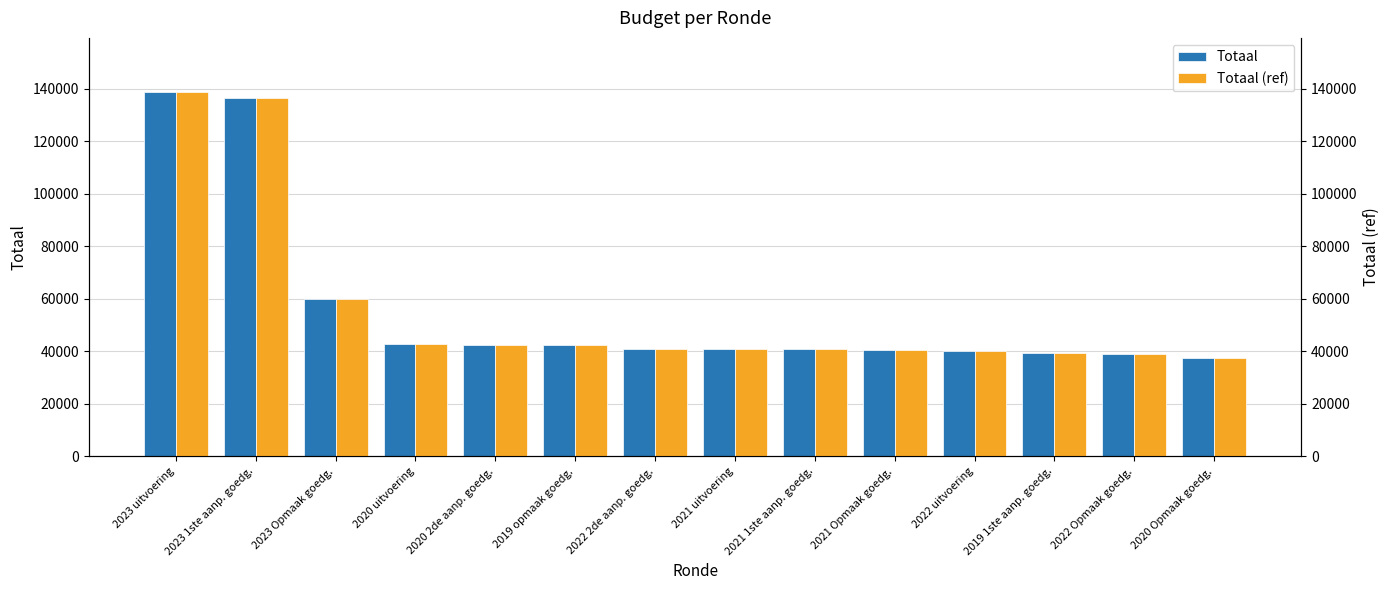

Which series has the largest total across all categories?

Totaal